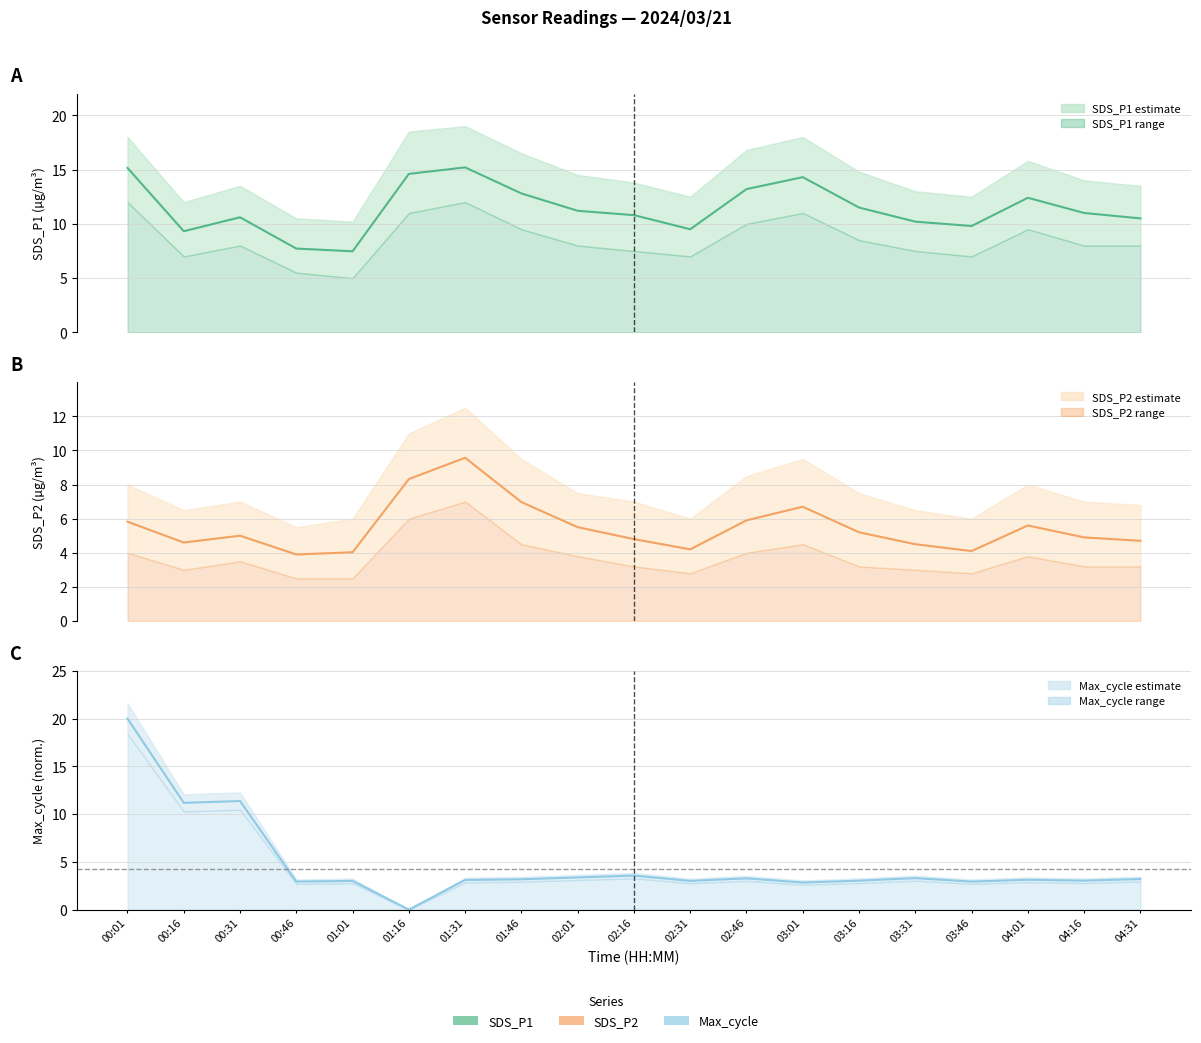

How many lines are shown in the chart?

3